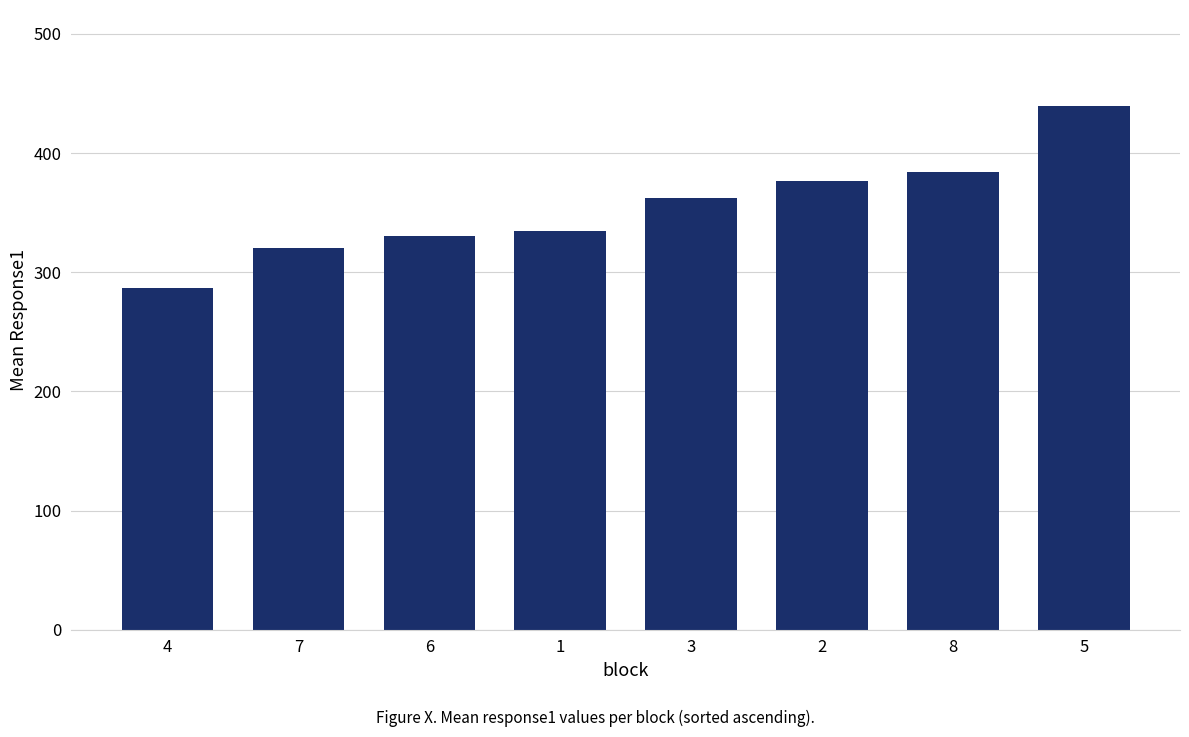

What position from the right is 8?

2